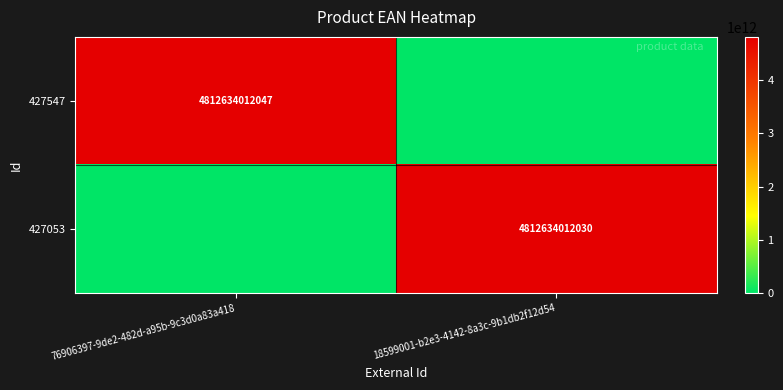

Is it true that 427547 equals 4812634012047 at 76906397-9de2-482d-a95b-9c3d0a83a418?

True